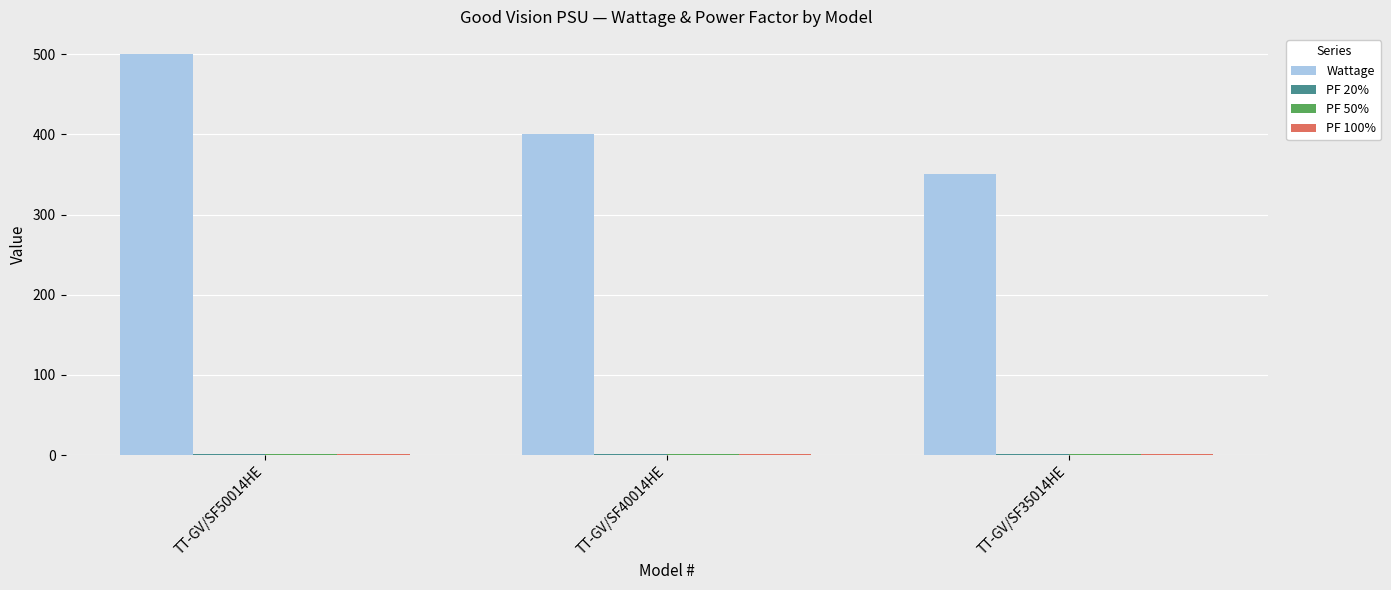

Between TT-GV/SF40014HE and TT-GV/SF35014HE, which series saw the biggest shift?

Wattage